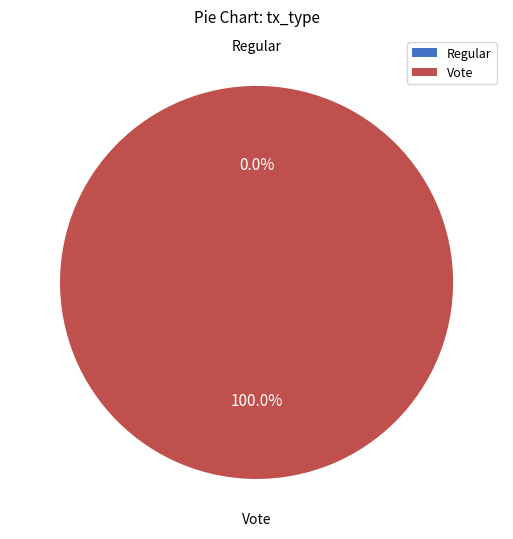

To the nearest percent, what is the average slice percentage?

50%